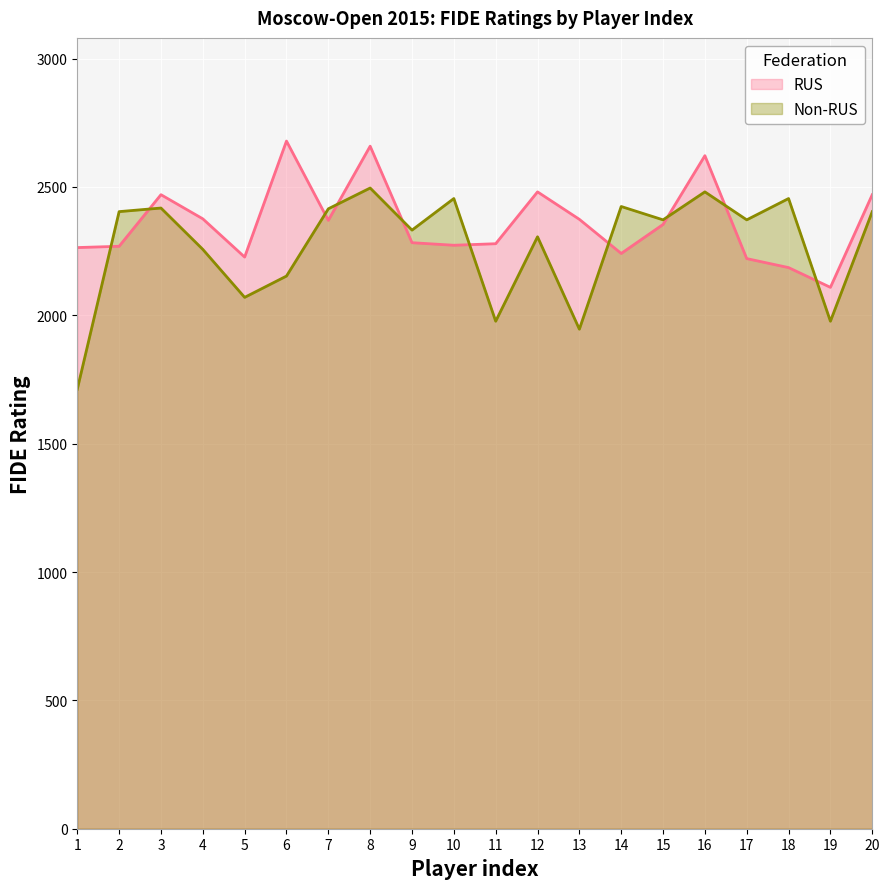

Reading left to right, list all the values displayed in this chart.

RUS: 2264	2269	2470	2376	2227	2679	2370	2659	2283	2273	2279	2481	2374	2241	2354	2622	2221	2186	2109	2470
Non-RUS: 1712	2404	2418	2257	2070	2153	2415	2496	2332	2455	1977	2306	1946	2424	2372	2481	2372	2455	1977	2404